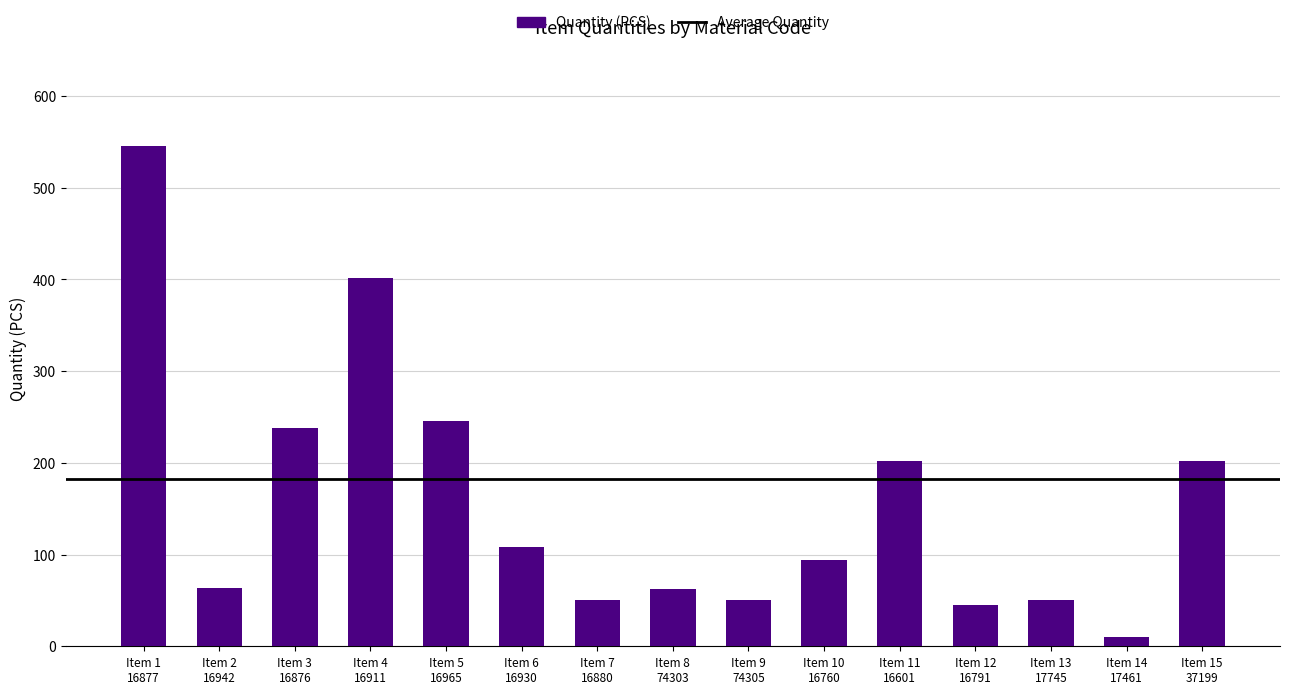

Read the value at Item 15
37199, to the nearest 100.

200